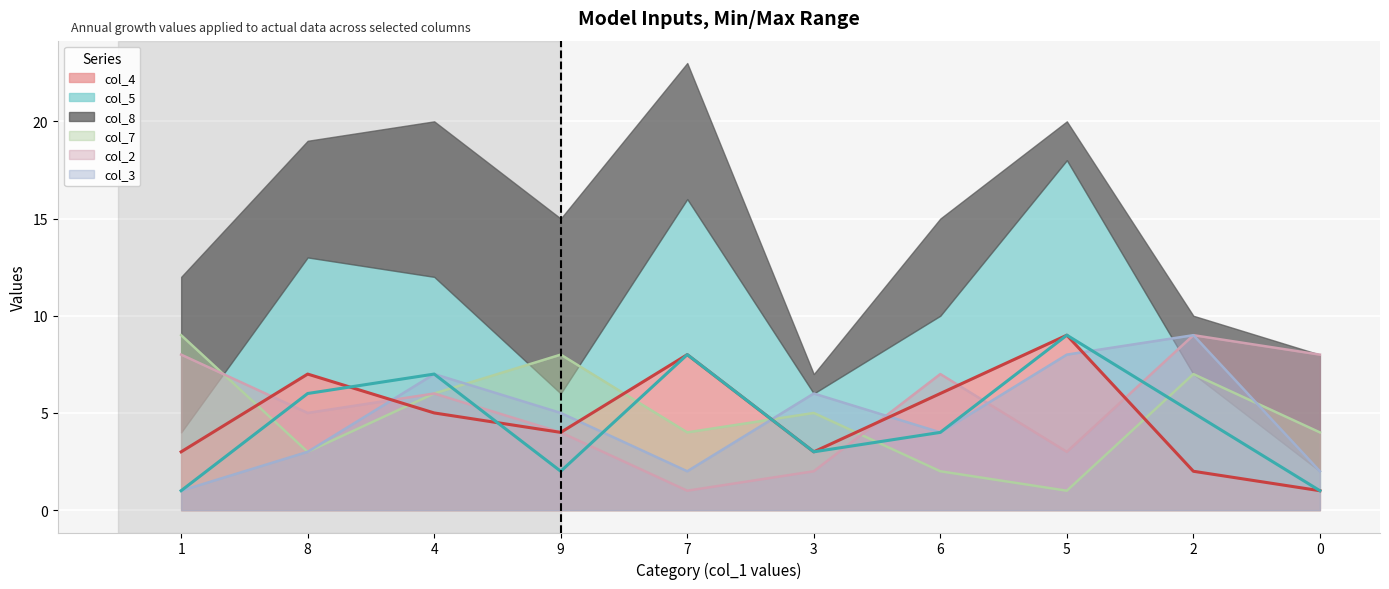

Is the value of col_7 at 7 greater than the value of col_4 at 7?

No